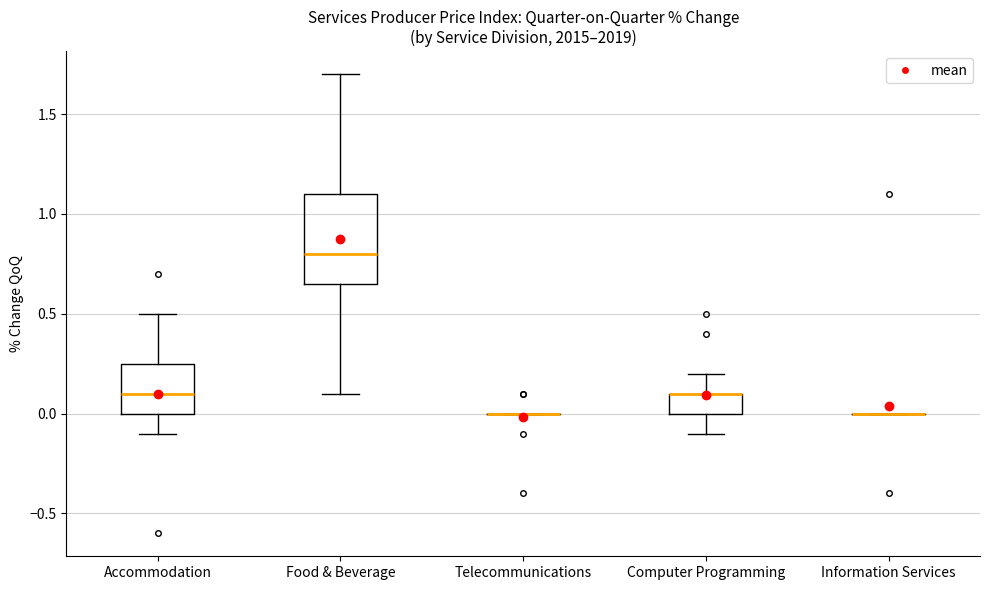

Reading left to right, transcribe this box plot: for each box, give where its median line is, the range the box spans, and where its two whiskers end, as read against the y-axis. The values are not printed on the chart, so give them approximately, as read against the axis.

Accommodation: median 0.10, box 0.00 to 0.25, whiskers -0.10 to 0.50
Food & Beverage: median 0.80, box 0.65 to 1.10, whiskers 0.10 to 1.70
Telecommunications: box collapsed to a line at 0.00, whiskers 0.00 to 0.00
Computer Programming: median 0.10 (drawn on the box's upper edge), box 0.00 to 0.10, whiskers -0.10 to 0.20
Information Services: box collapsed to a line at 0.00, whiskers 0.00 to 0.00